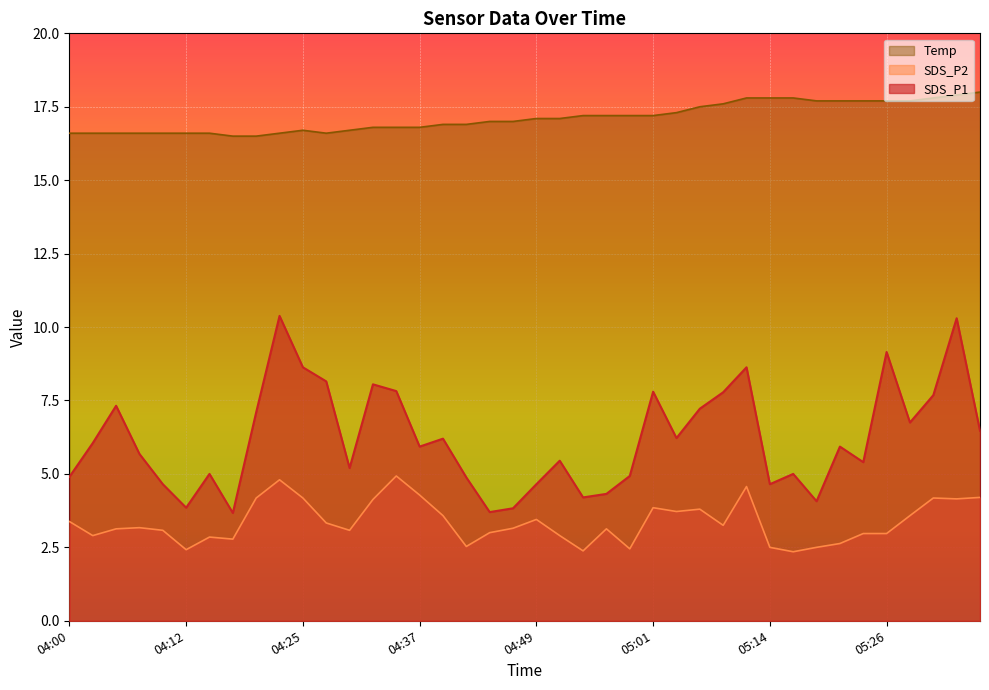

At which category does the chart reach its minimum across all series?

05:16